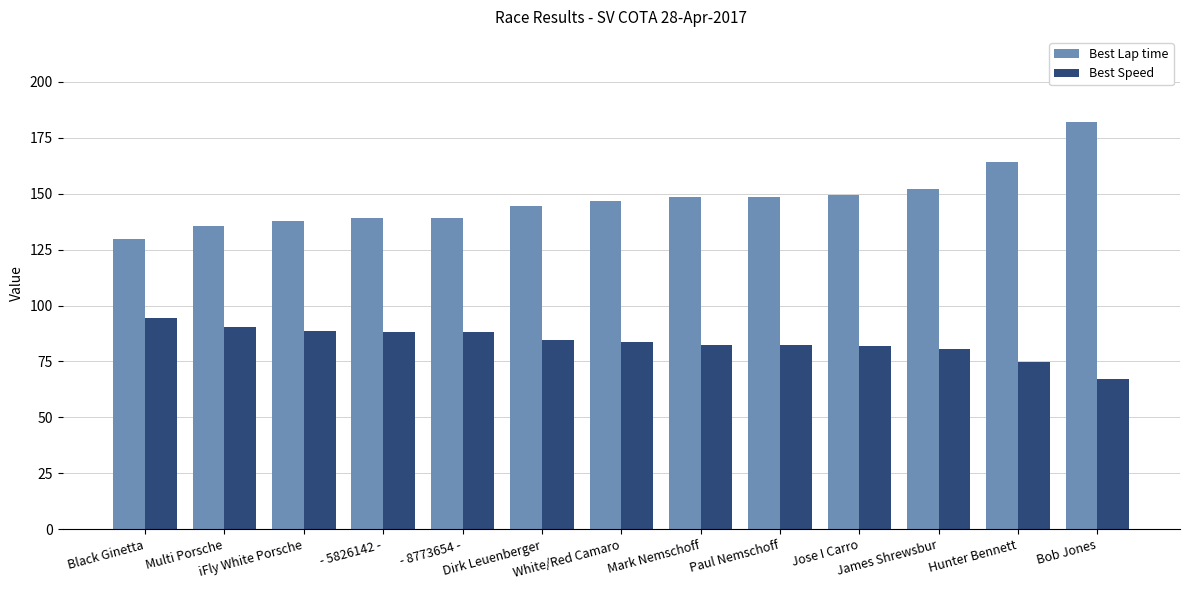

What are all the series names shown in the legend?

Best Lap time, Best Speed